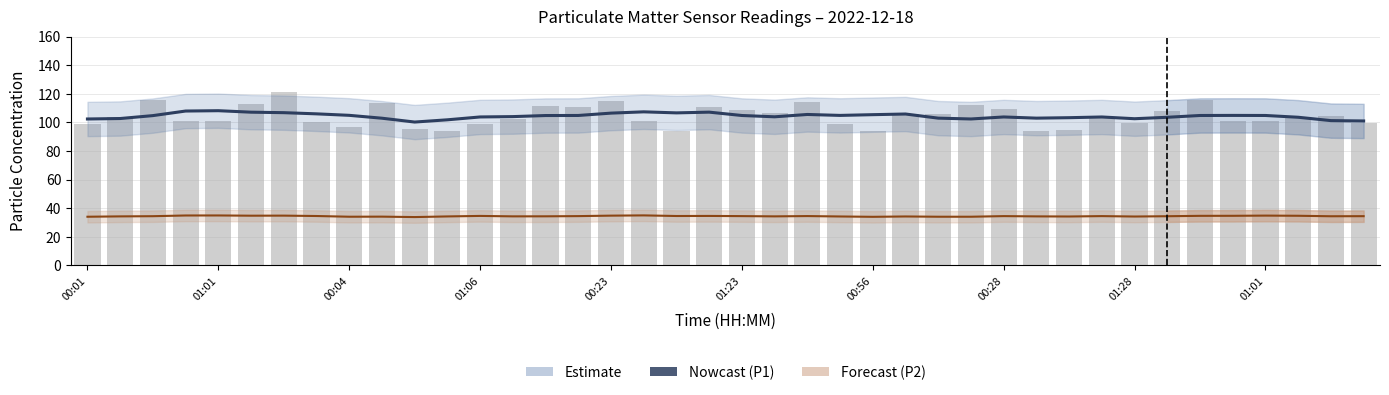

Reading left to right, what are all the values shown in this chart?

P1 (Estimate): 102.4	102.7	104.8	108.0	108.2	107.2	106.8	106.0	105.0	102.9	100.3	101.8	103.8	104.1	104.8	104.9	106.5	107.4	106.7	107.2	104.8	103.9	105.6	104.9	105.4	105.9	103.0	102.4	103.8	103.0	103.3	103.8	102.6	103.6	104.8	104.9	104.9	103.6	101.3	101.0
P2 (Nowcast): 34.0	34.3	34.4	34.9	34.9	34.8	34.8	34.6	34.1	34.1	33.8	34.3	34.6	34.3	34.3	34.5	34.8	35.0	34.6	34.6	34.5	34.3	34.5	34.2	34.0	34.2	34.1	34.1	34.5	34.3	34.2	34.5	34.2	34.4	34.7	34.7	34.8	34.7	34.4	34.4